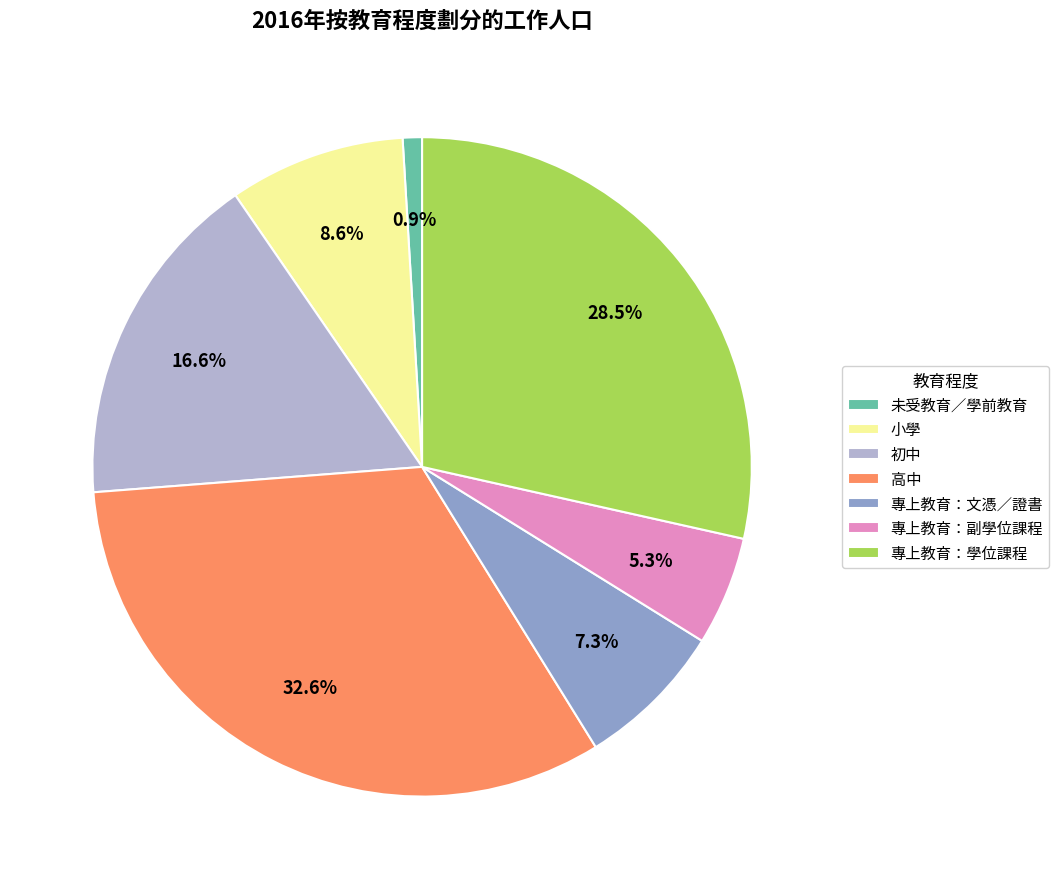

Do 專上教育：副學位課程 and 未受教育／學前教育 together represent more than half of the pie?

No